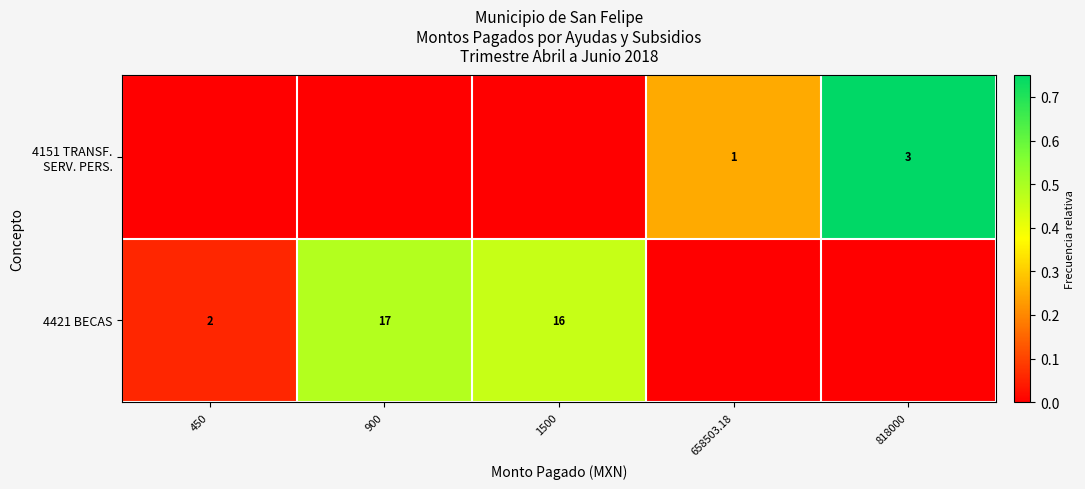

What is the difference between the 4421 BECAS values at 1500 and 450?

14